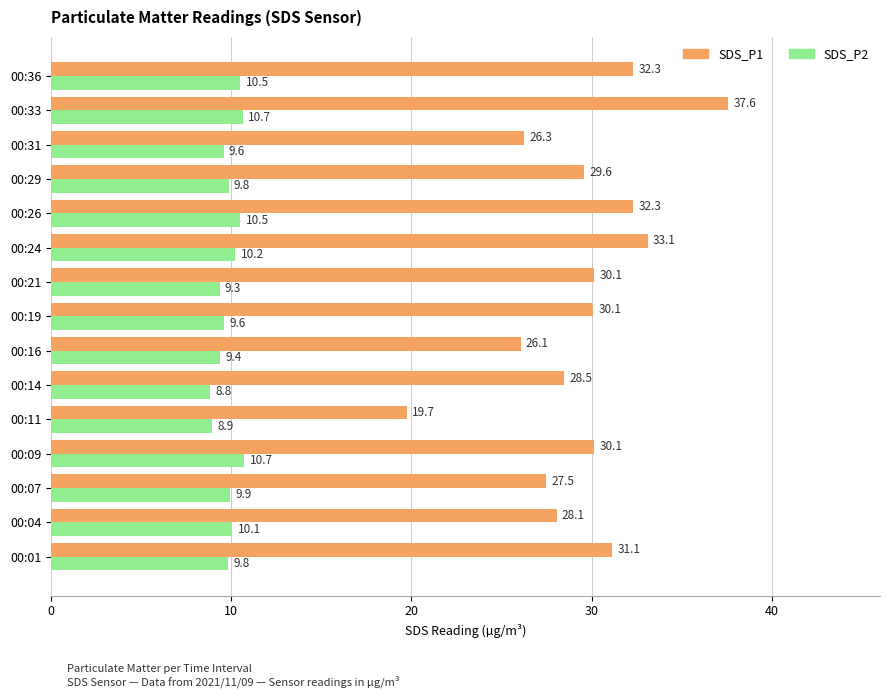

Read the SDS_P2 value at 00:26.

10.5